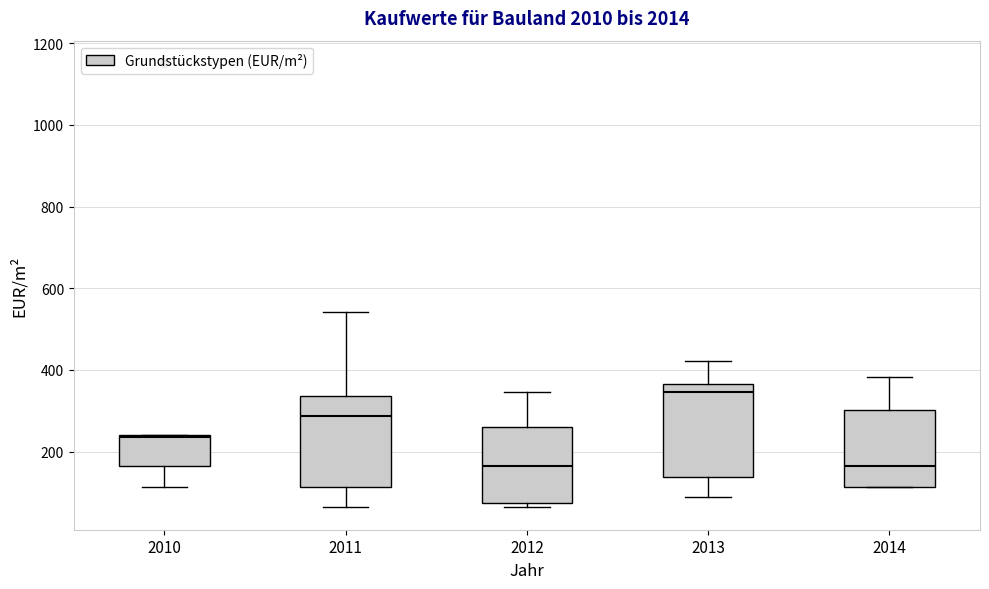

Which box has the highest median line?

2013